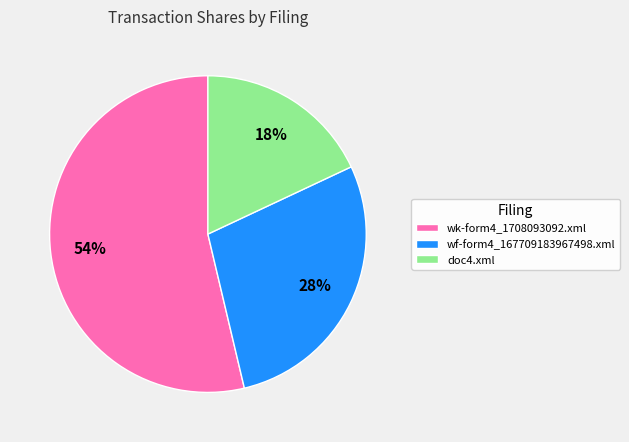

Is wk-form4_1708093092.xml the majority of the pie?

Yes